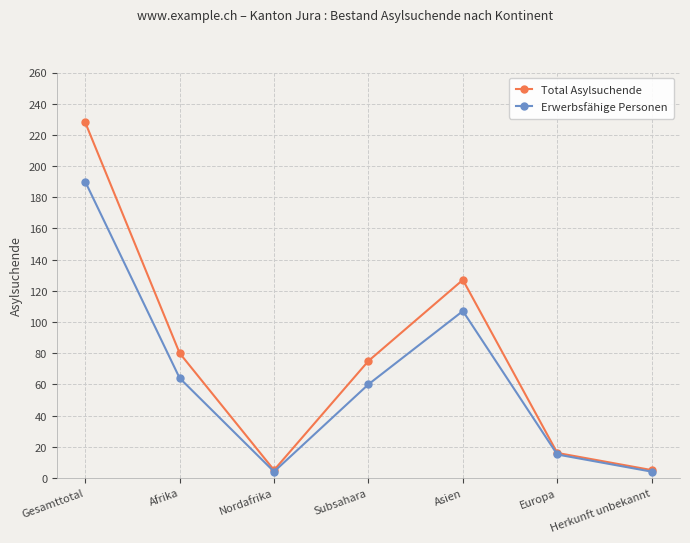

List the series in order of their overall mean, highest first.

Total Asylsuchende, Erwerbsfähige Personen